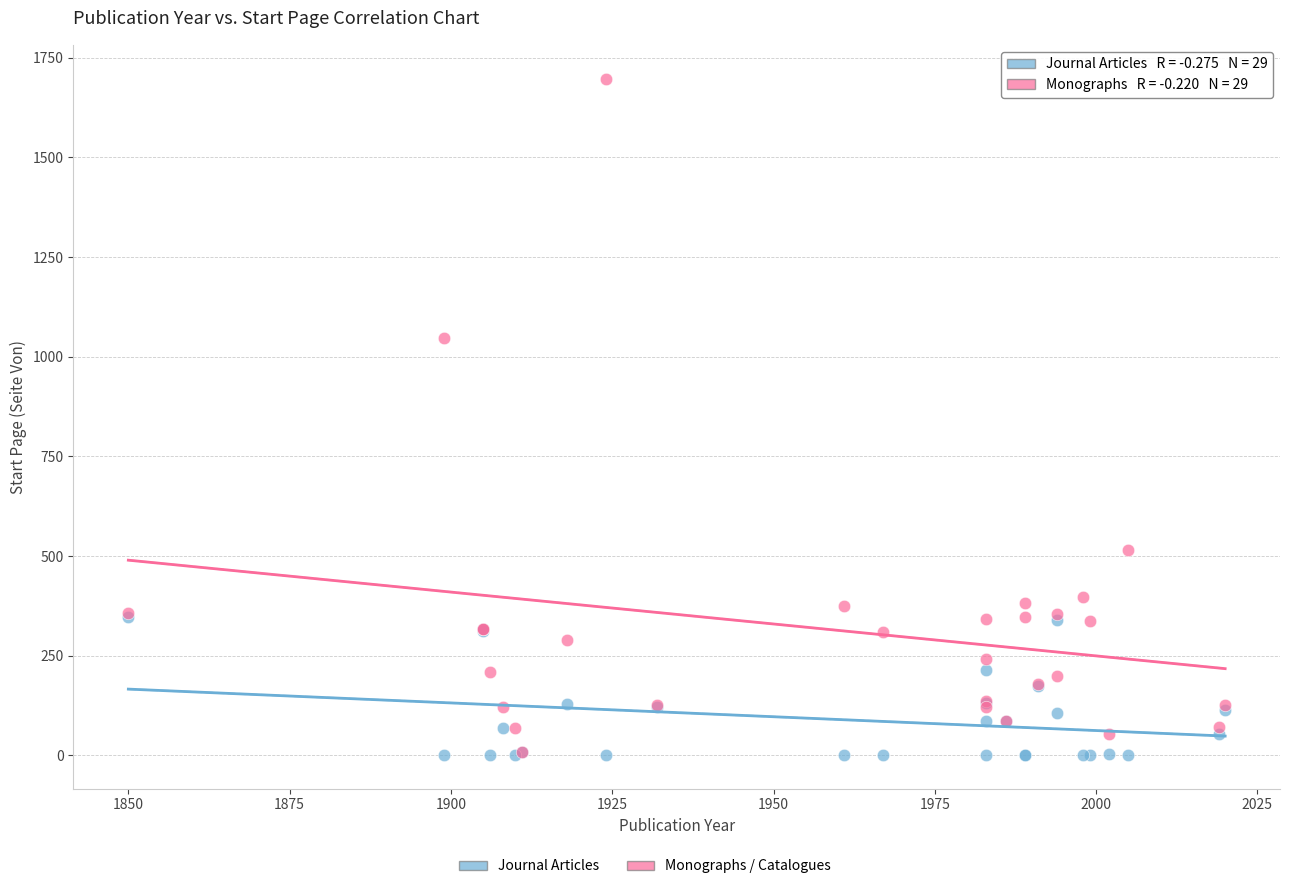

Which series reaches the maximum Y coordinate?

Monographs / Catalogues